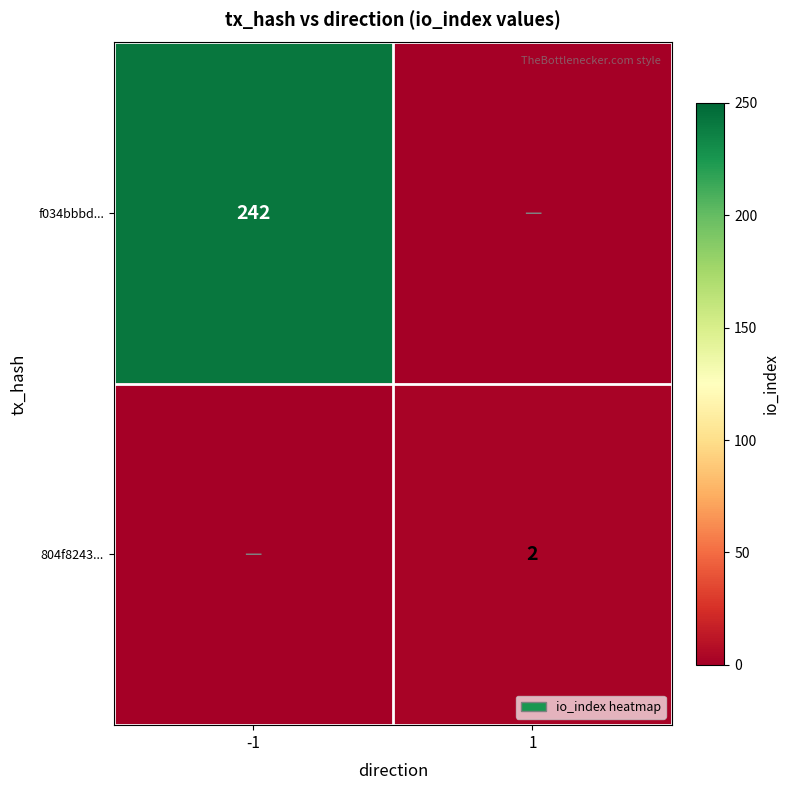

Is it true that 804f8243... equals 1 at 1?

False